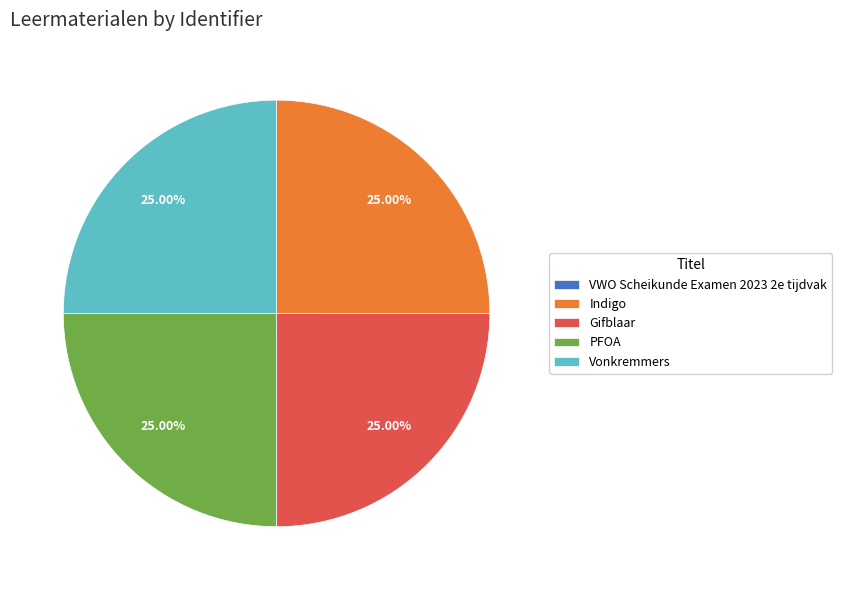

What is the ratio of the value at Vonkremmers to the value at Gifblaar?

1.0